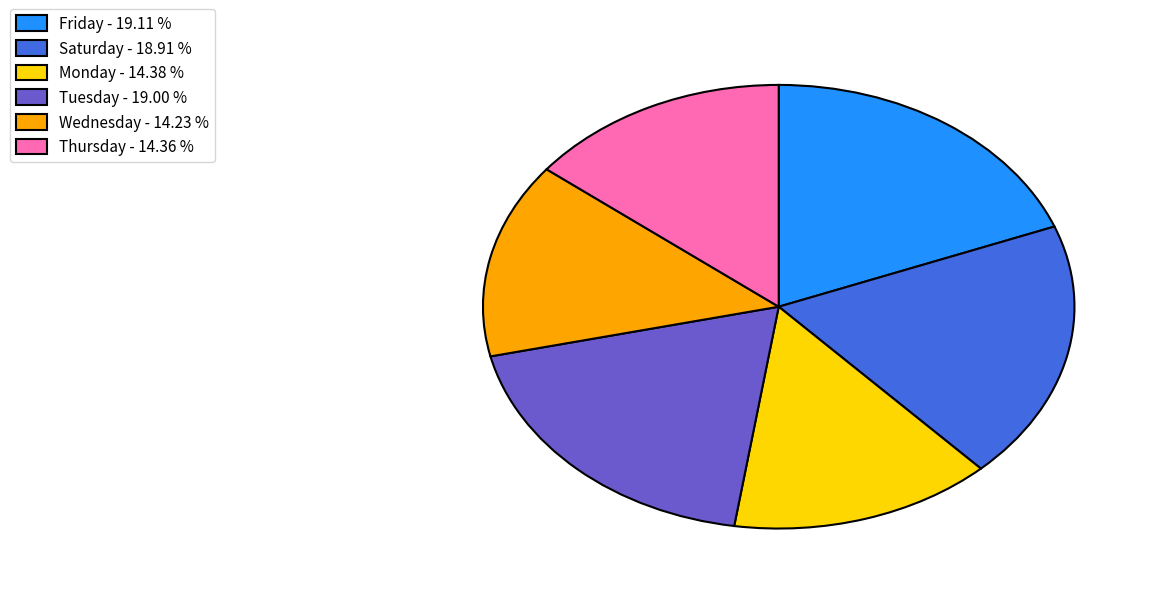

Does Tuesday - 19.00 % account for over 50% of the chart?

No